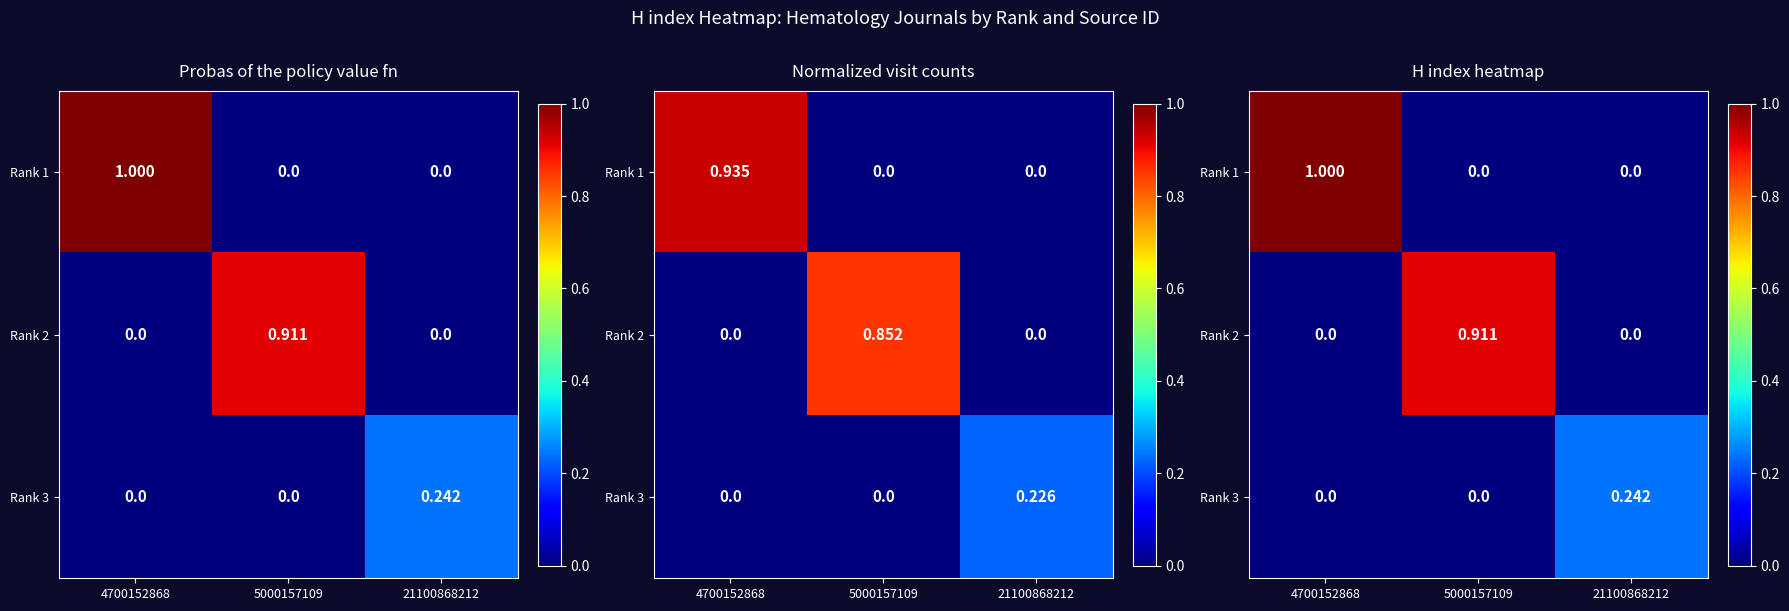

What is the total value across all series at 4700152868?

1.0